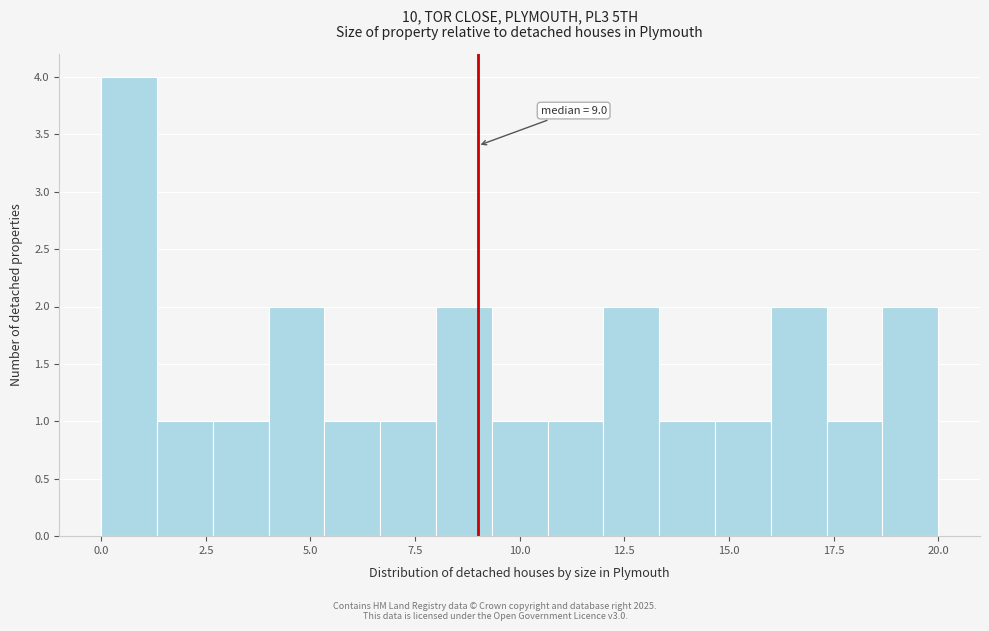

Read against the x-axis, roughly where is the centre of the tallest bar?

0.5